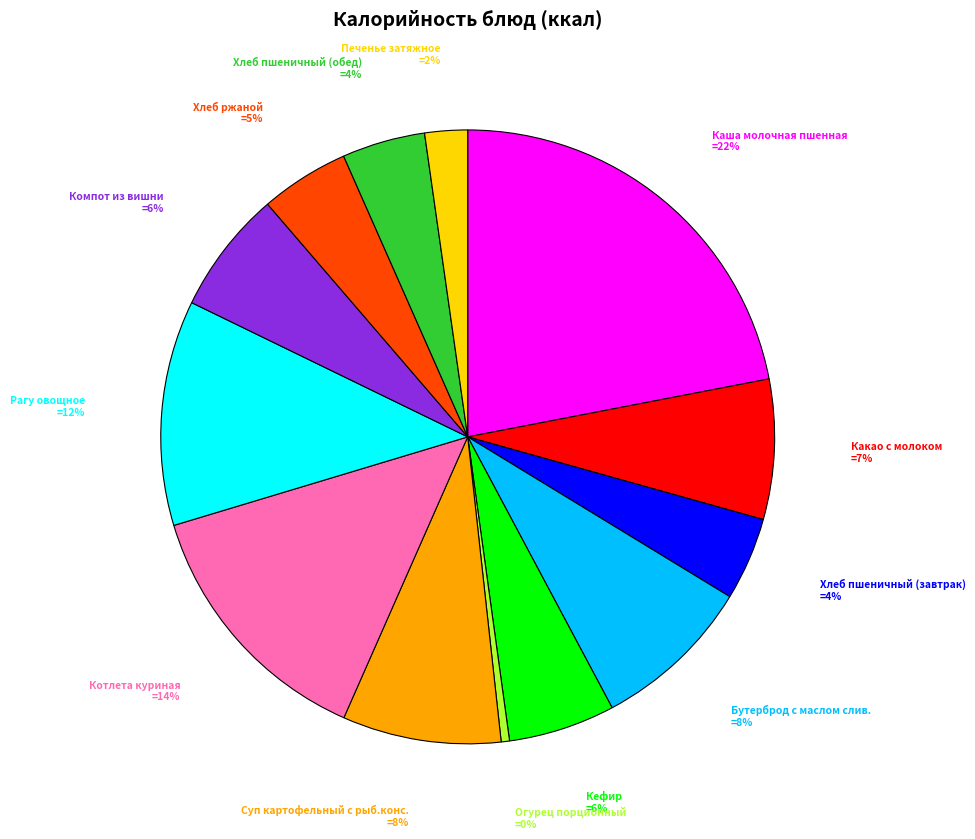

Is there a majority slice in this chart?

No